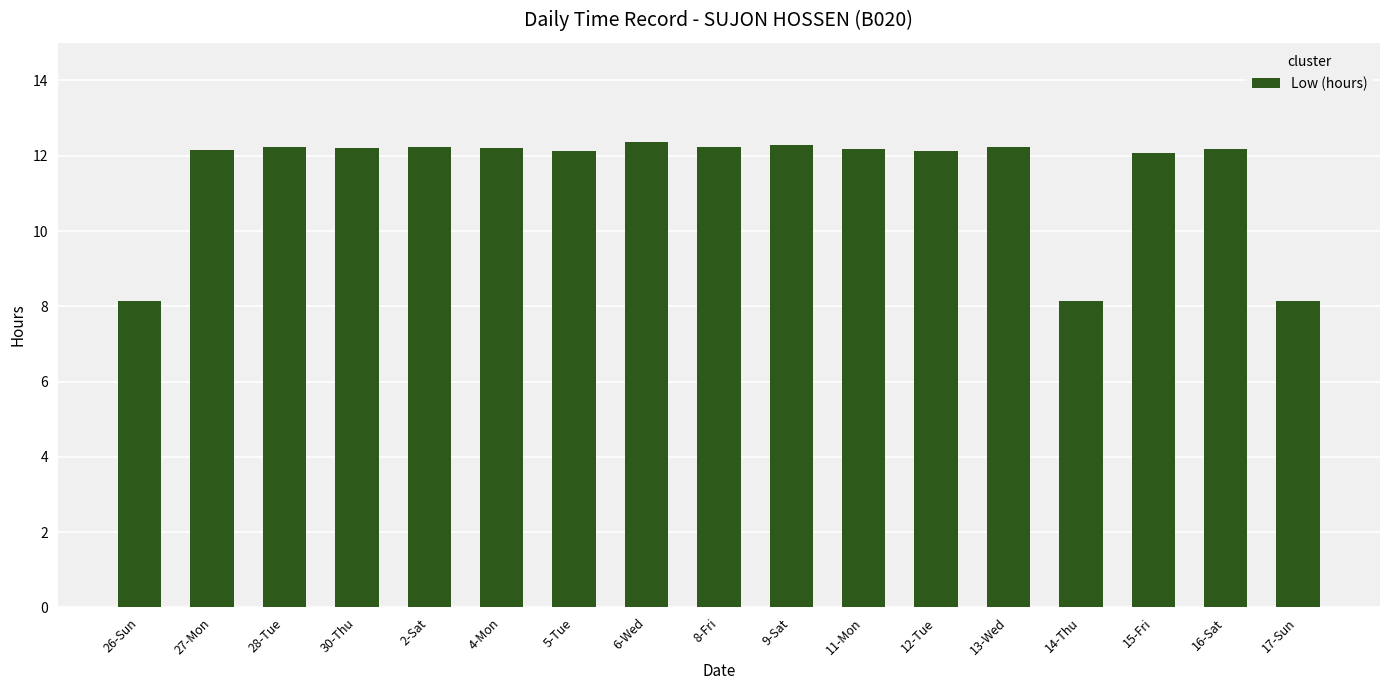

True or false: the data shows 8.1 at 14-Thu.

True